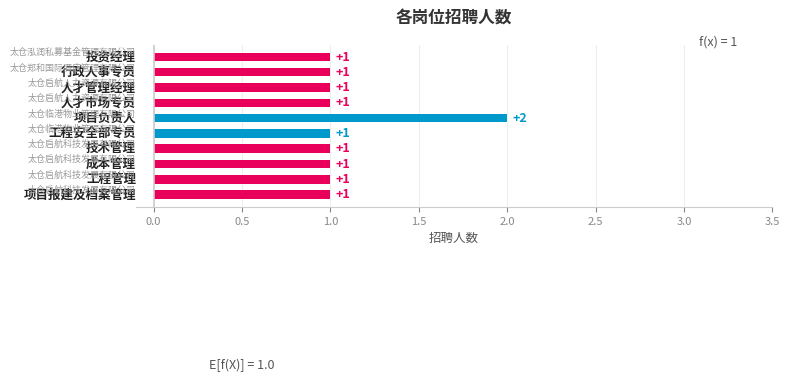

What is the ratio of the value at 项目负责人 to the value at 工程管理?

2.0